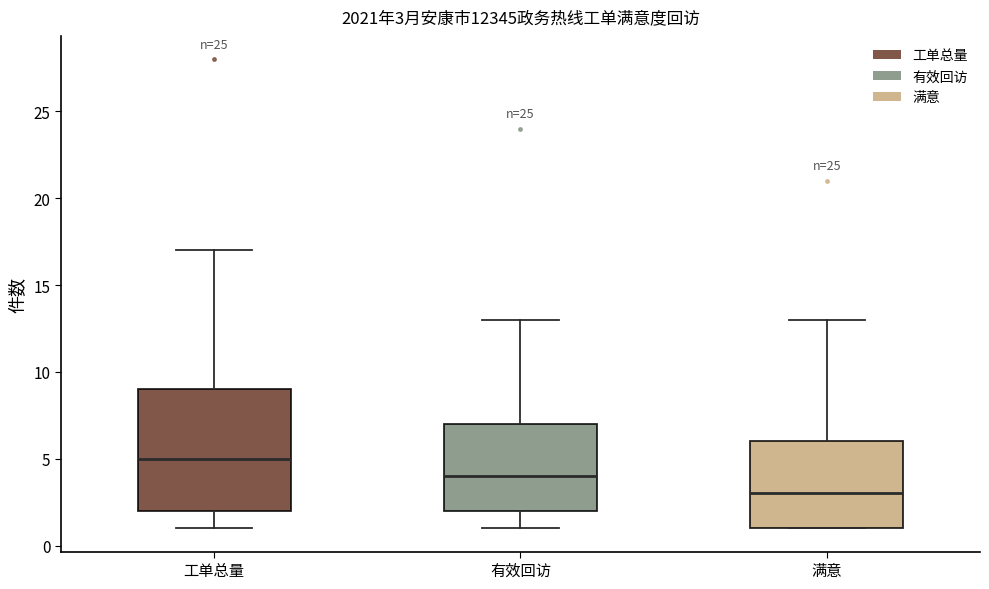

Which box is the tallest, from its lower edge to its upper edge?

工单总量